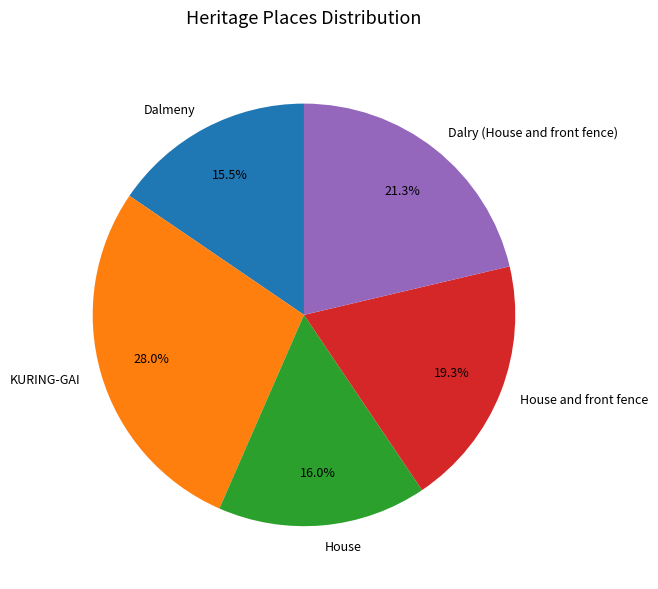

To the nearest percent, what is the combined percentage of Dalry (House and front fence) and House?

37%